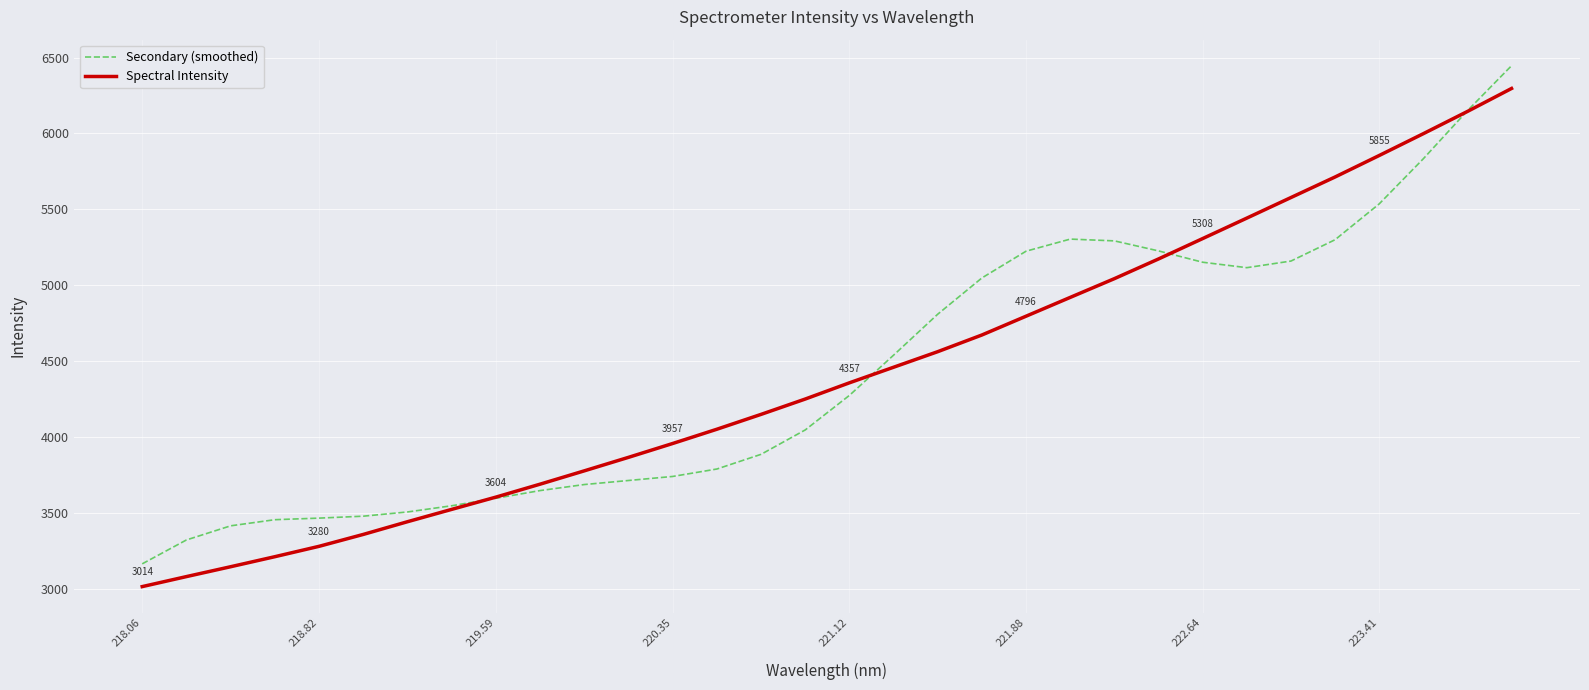

How many intersections are there between Secondary (smoothed) and Spectral Intensity?

4